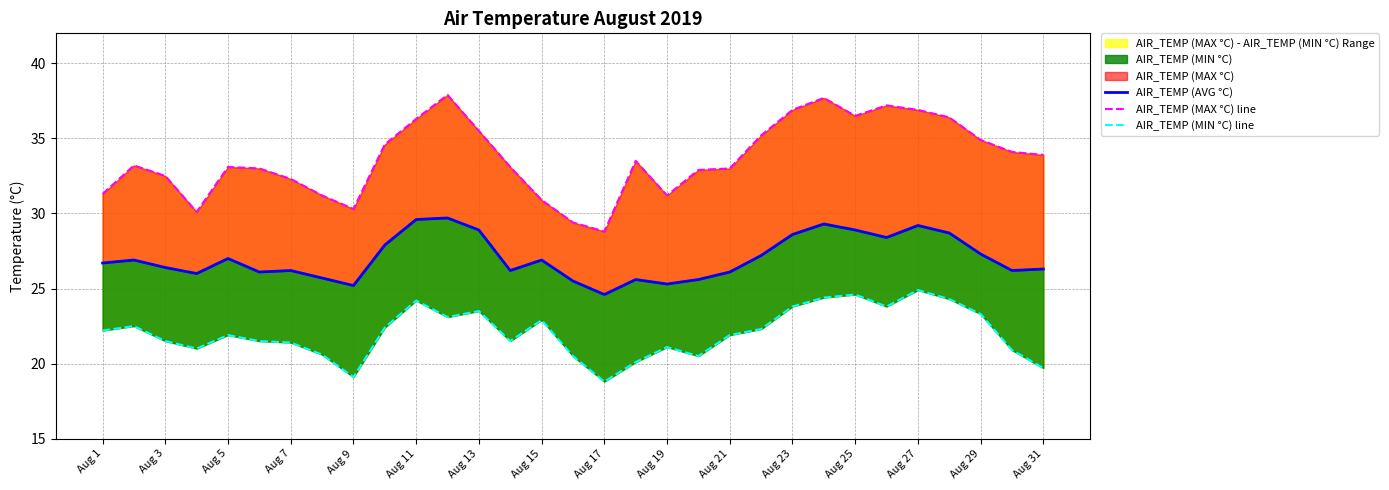

True or false: AIR_TEMP (MIN °C) line and AIR_TEMP (MAX °C) line cross at least once.

False